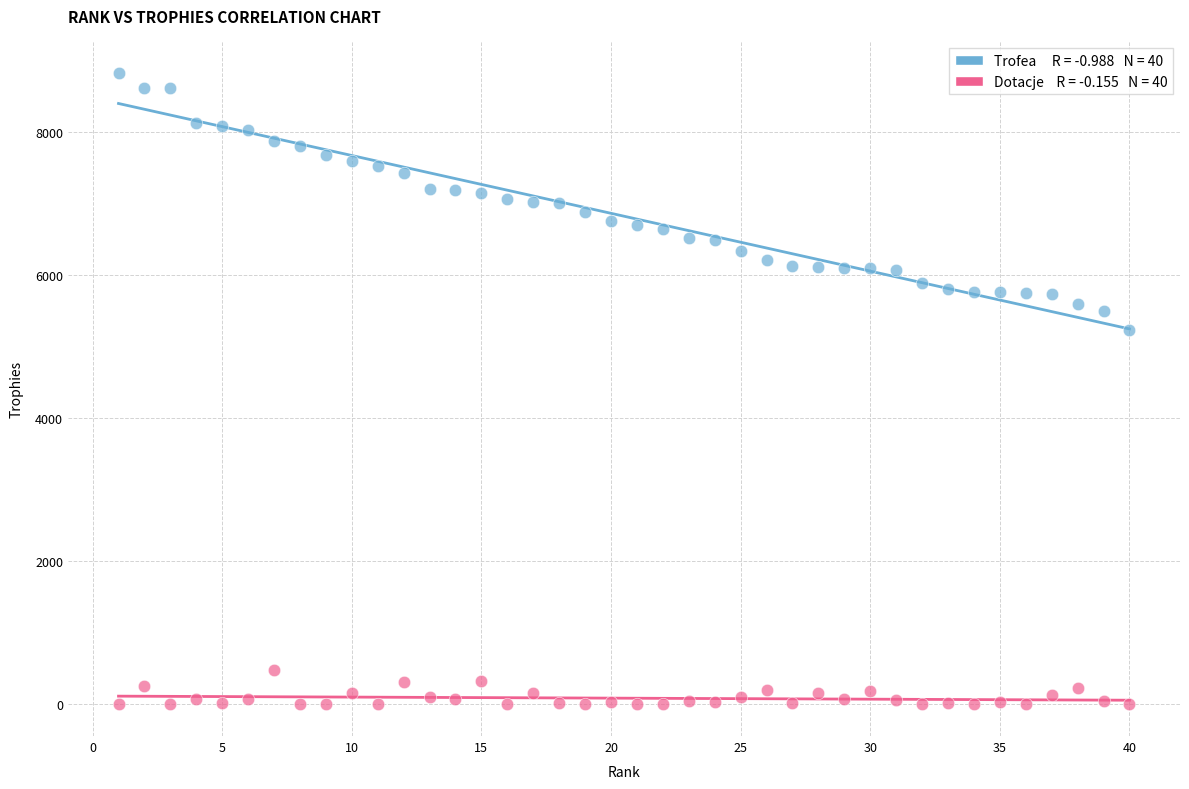

Across all data points, what is the range of X values (max minus min)?

39